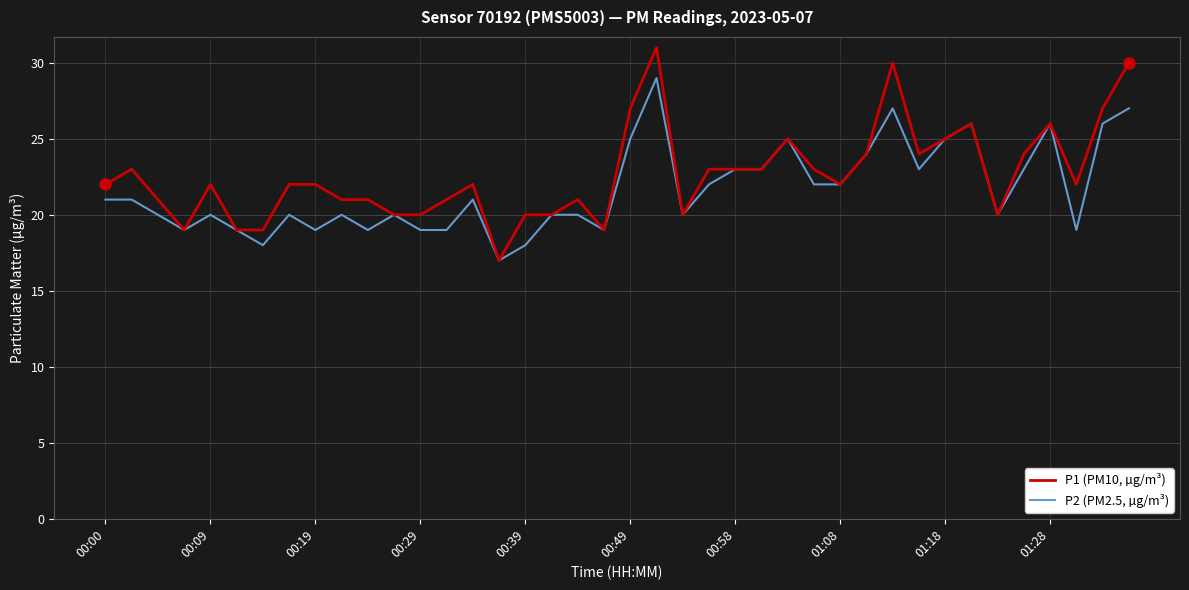

What is the lowest value of the P2 (PM2.5, µg/m³) series?

17